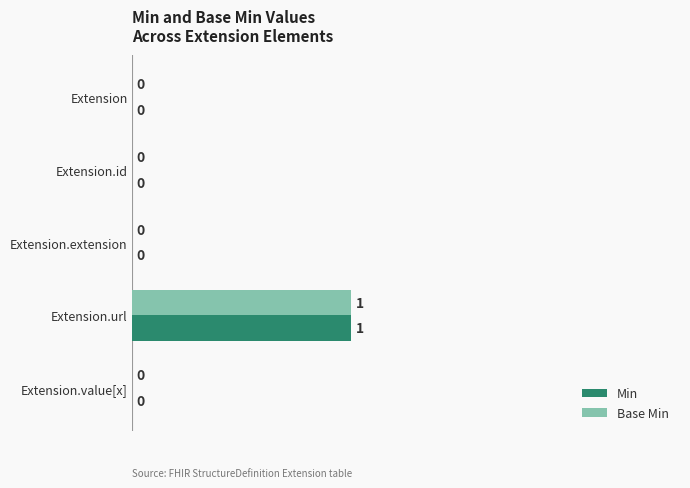

How many Base Min values are between 0 and 1?

5